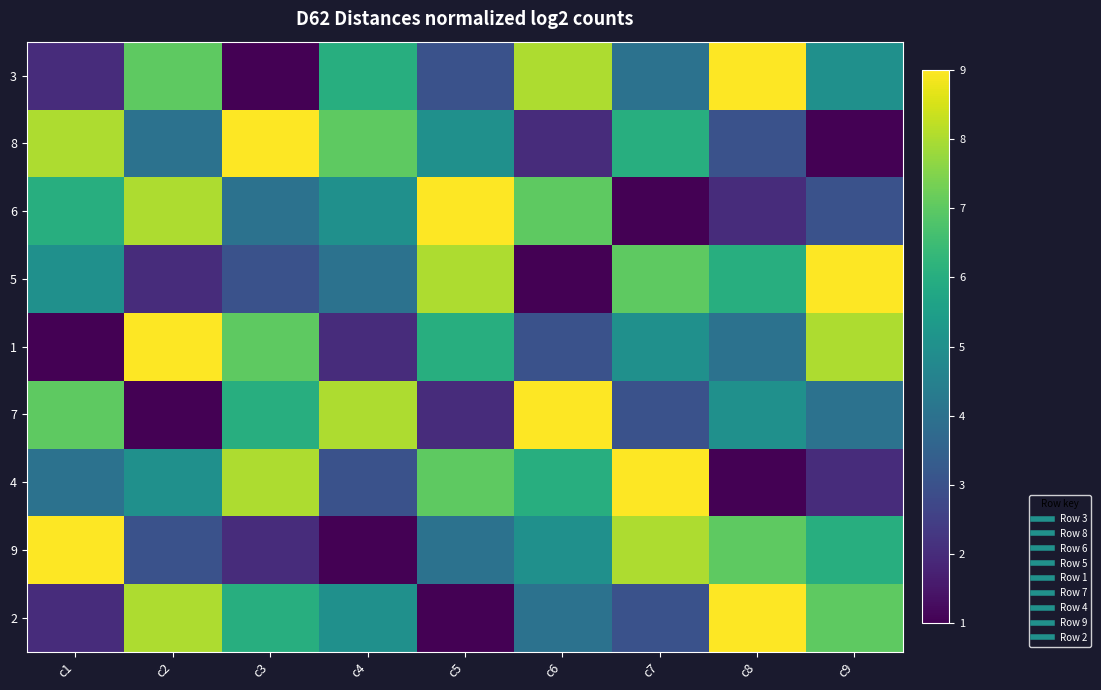

Reading left to right, list all the values displayed in this chart.

3: c1=2	c2=7	c3=1	c4=6	c5=3	c6=8	c7=4	c8=9	c9=5
8: c1=8	c2=4	c3=9	c4=7	c5=5	c6=2	c7=6	c8=3	c9=1
6: c1=6	c2=8	c3=4	c4=5	c5=9	c6=7	c7=1	c8=2	c9=3
5: c1=5	c2=2	c3=3	c4=4	c5=8	c6=1	c7=7	c8=6	c9=9
1: c1=1	c2=9	c3=7	c4=2	c5=6	c6=3	c7=5	c8=4	c9=8
7: c1=7	c2=1	c3=6	c4=8	c5=2	c6=9	c7=3	c8=5	c9=4
4: c1=4	c2=5	c3=8	c4=3	c5=7	c6=6	c7=9	c8=1	c9=2
9: c1=9	c2=3	c3=2	c4=1	c5=4	c6=5	c7=8	c8=7	c9=6
2: c1=2	c2=8	c3=6	c4=5	c5=1	c6=4	c7=3	c8=9	c9=7